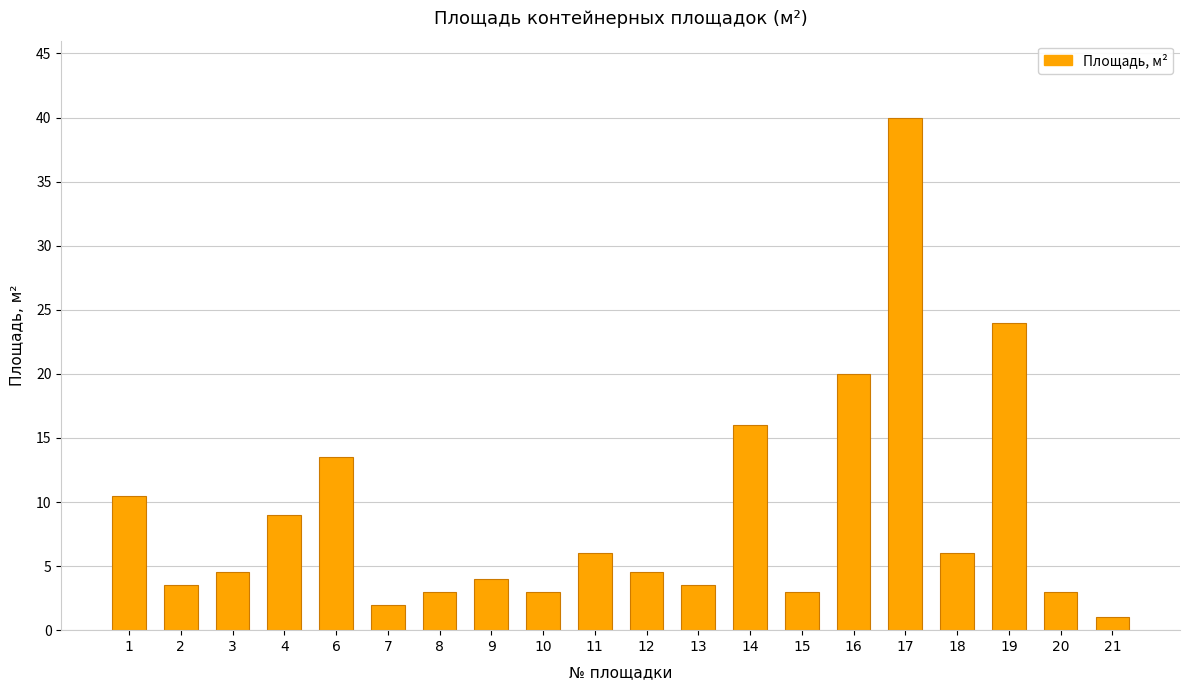

At which category does the chart reach its minimum across all series?

21